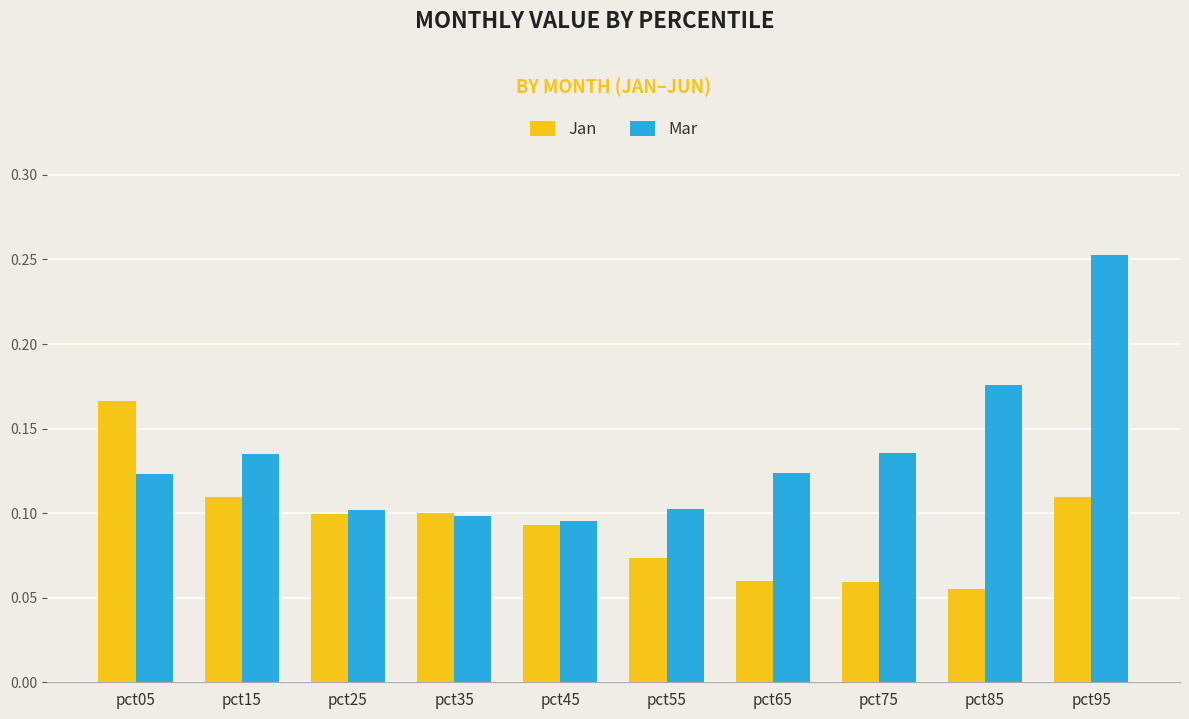

What are all the series names shown in the legend?

Jan, Mar